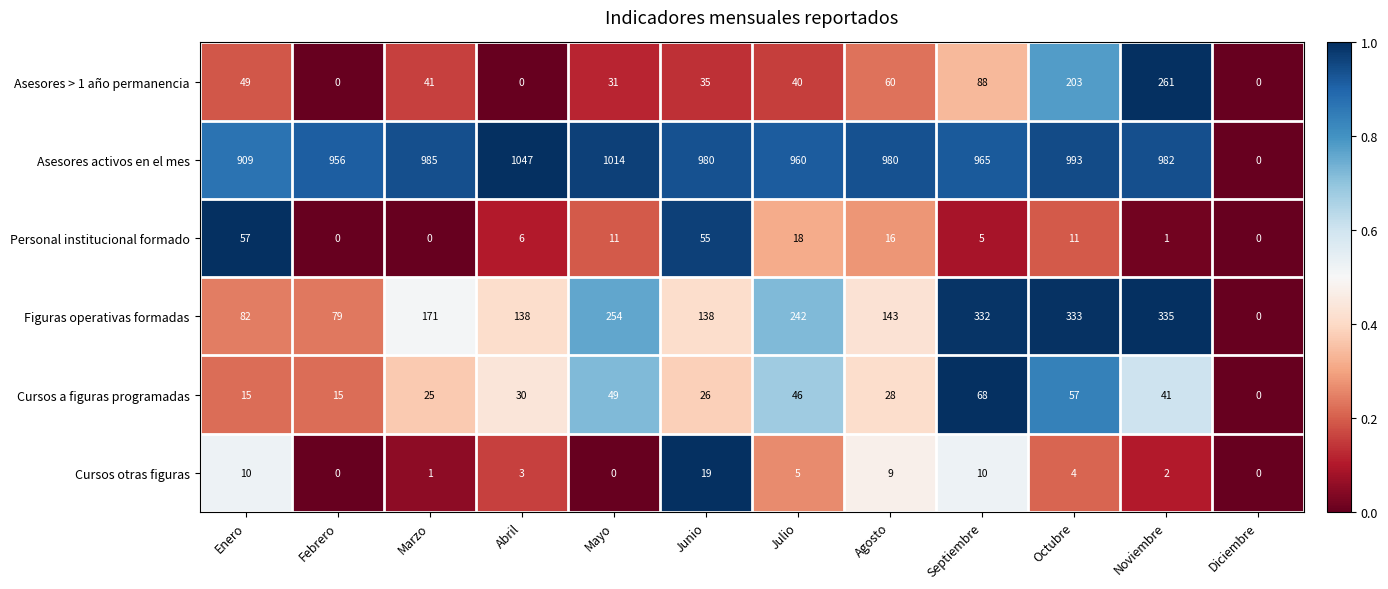

Which series changed the most between Febrero and Agosto?

Figuras operativas formadas